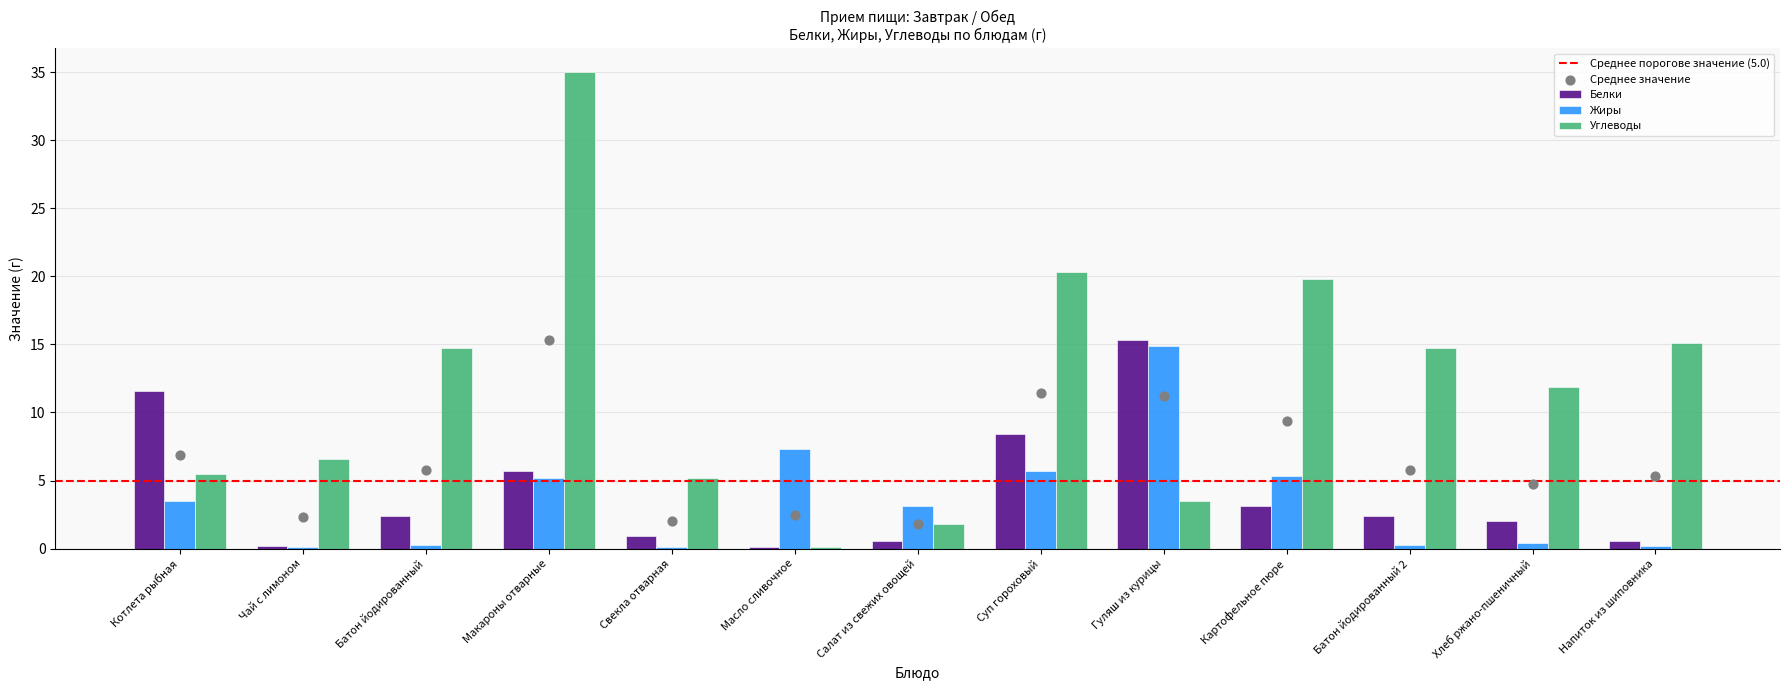

Which series has the largest total across all categories?

Углеводы